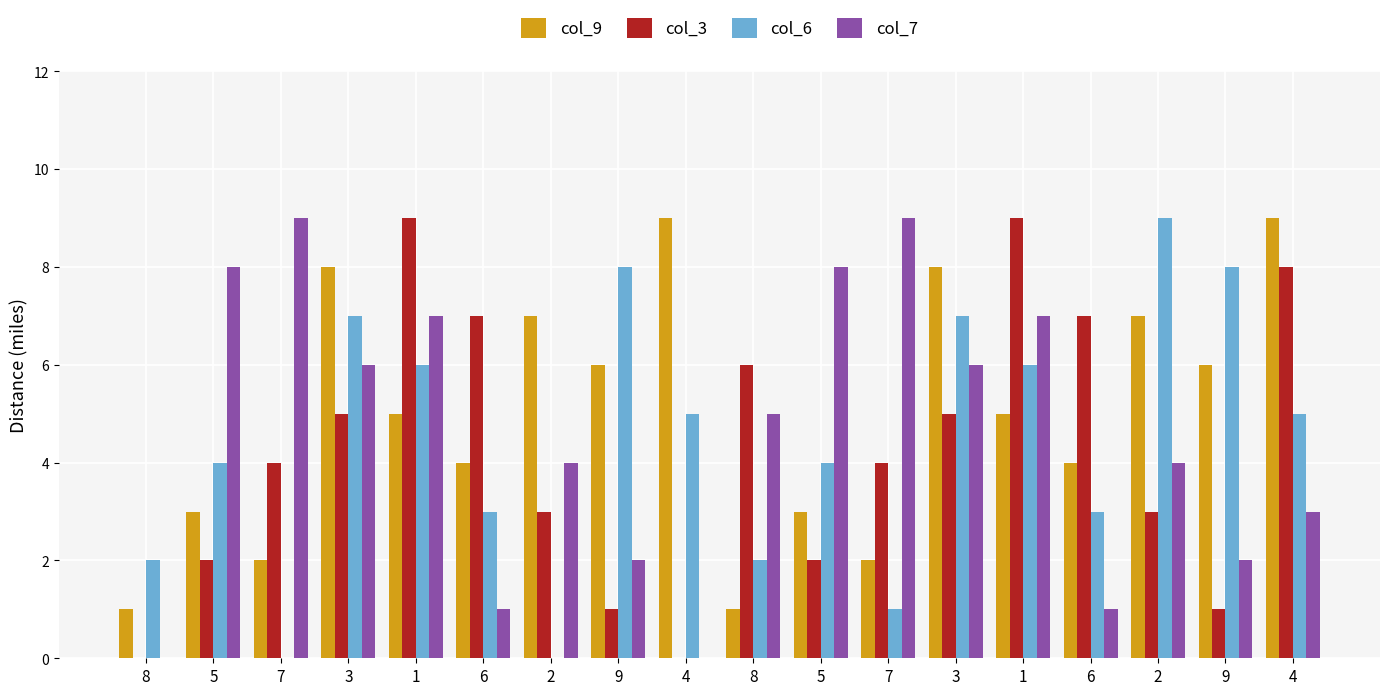

What is the difference between the maximum and second lowest values in the col_3 series?

9